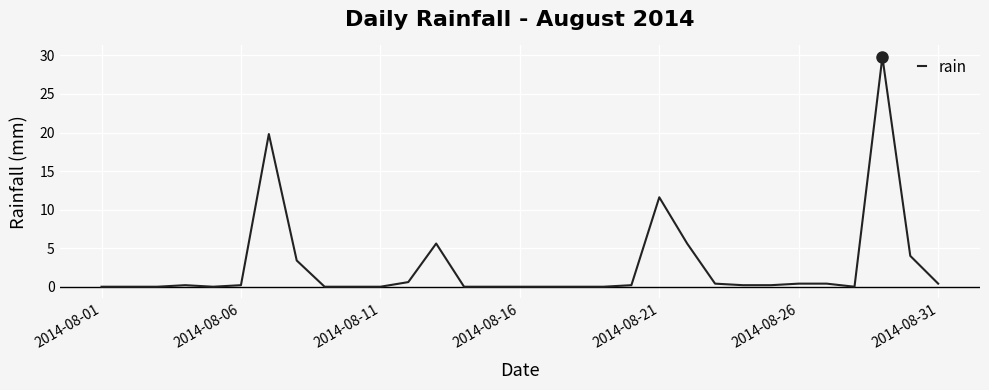

Is this an area chart (filled region under the line)?

No